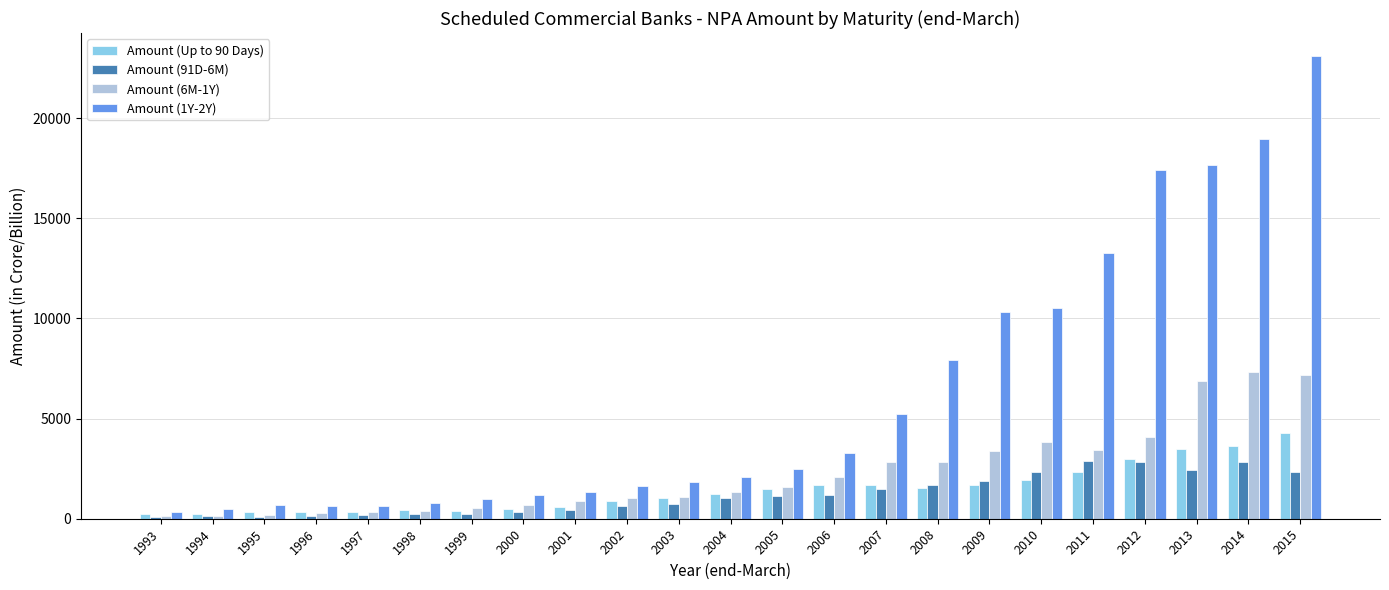

What is the lowest value of the Amount (6M-1Y) series?

135.7